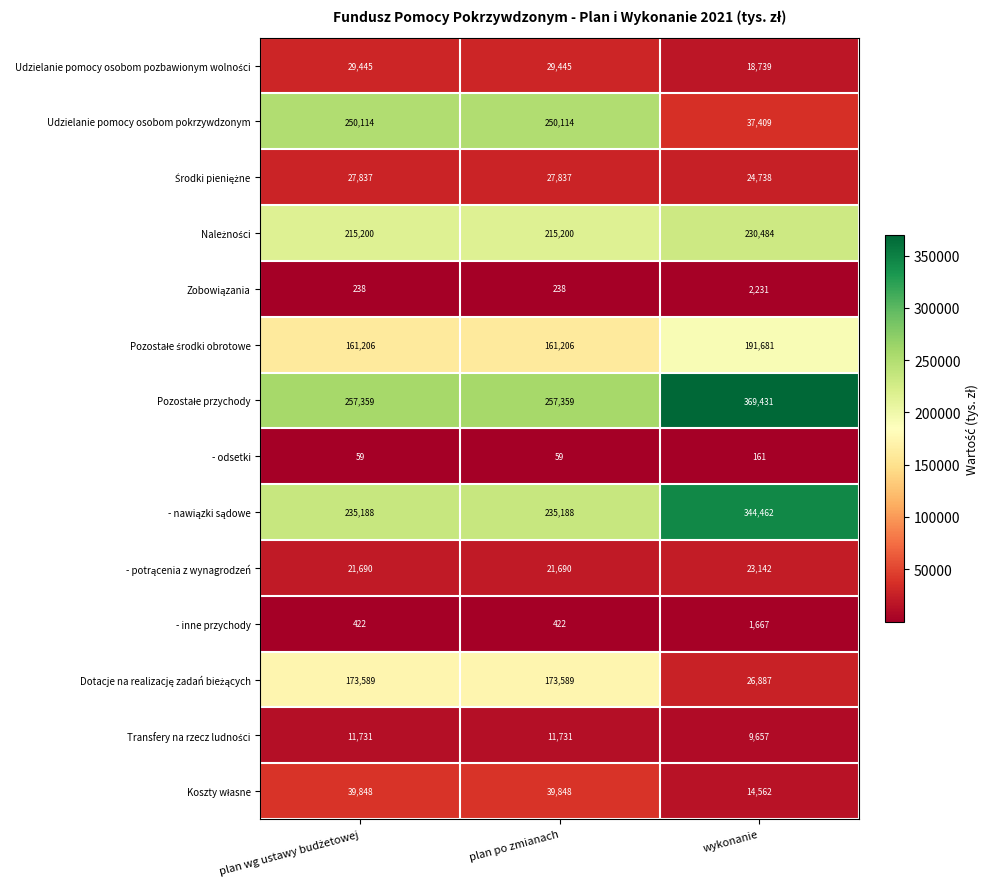

How many categories are shown in the chart?

3